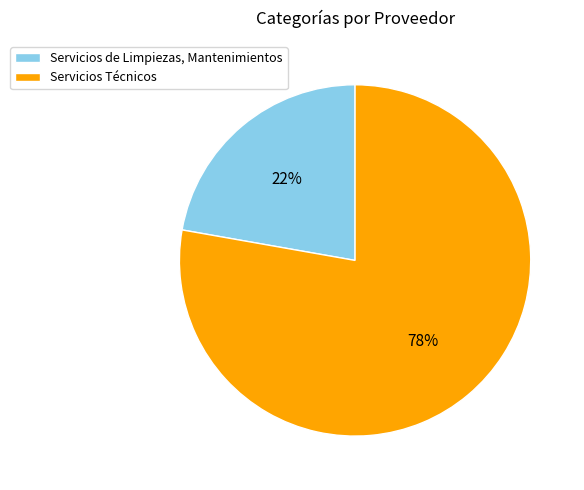

Which slice is the smallest?

Servicios de Limpiezas, Mantenimientos